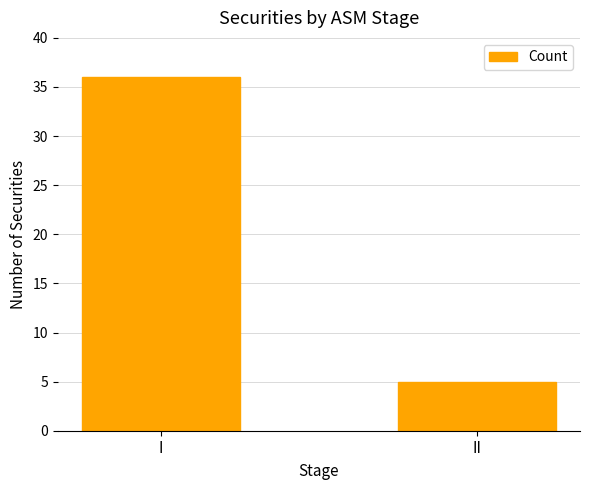

Rank the categories by value from highest to lowest.

I, II